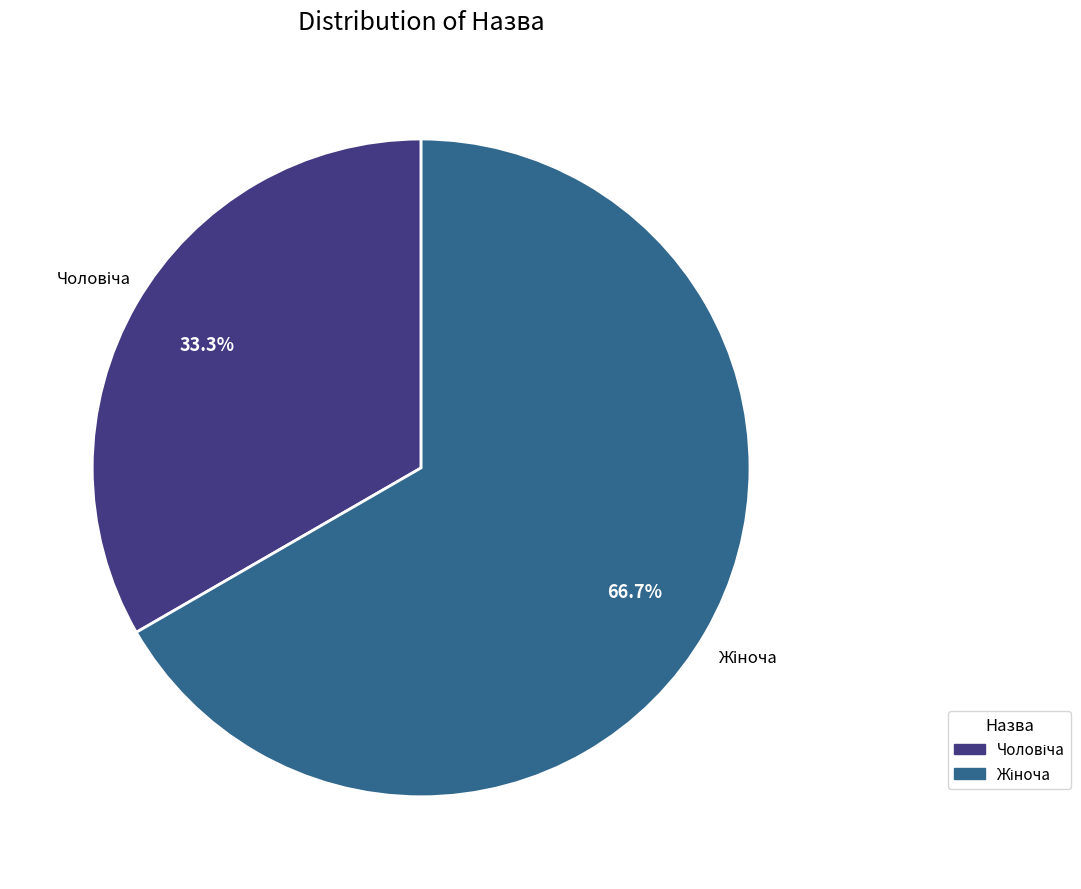

Does any single category account for the majority?

Yes